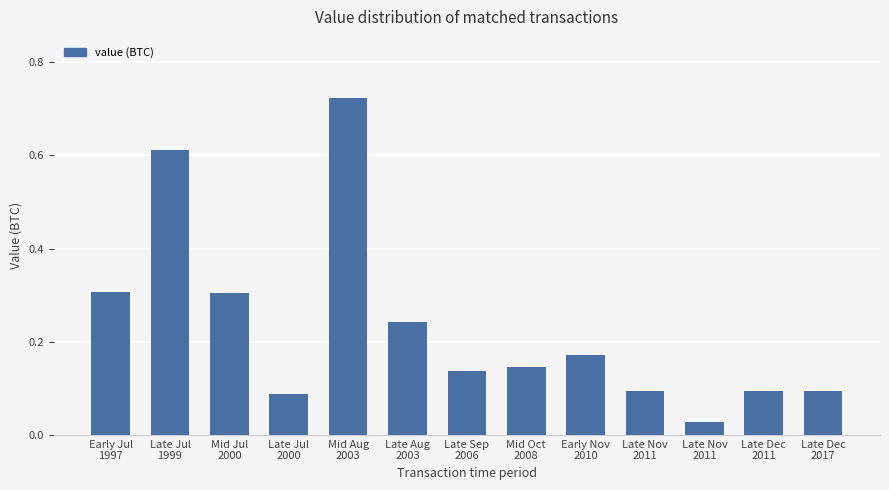

How many series are shown in this chart?

1